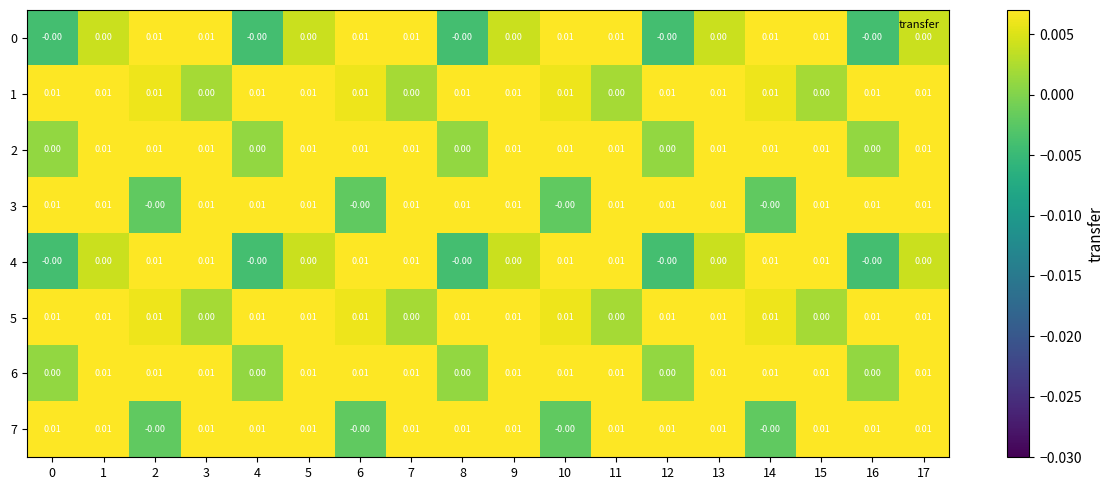

At which category is the sum across all series the highest?

1